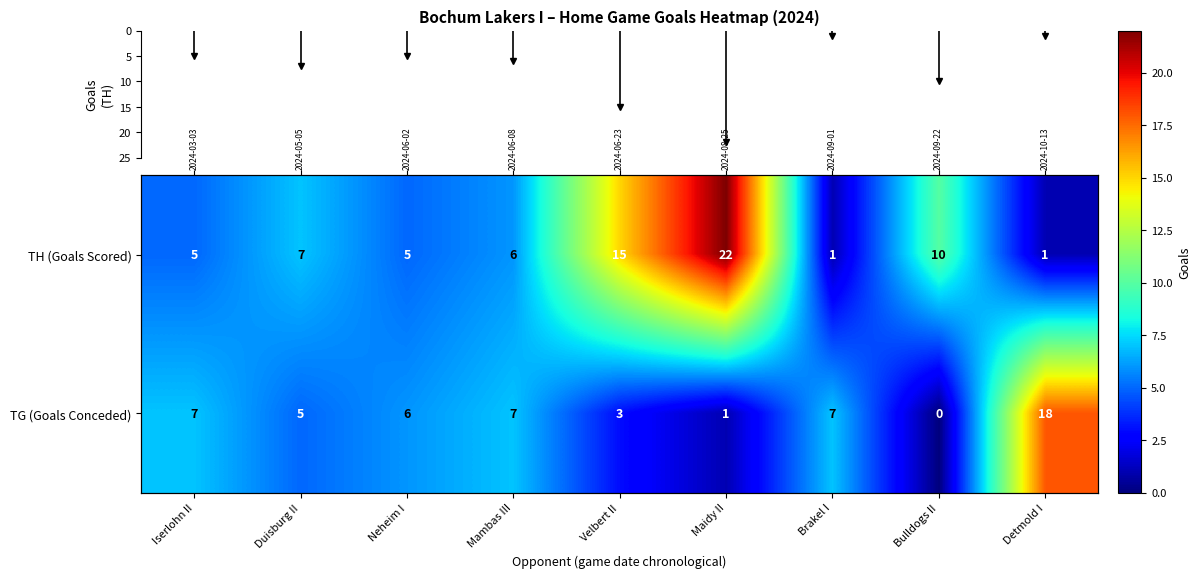

Which category has the highest value across all series?

Maidy II